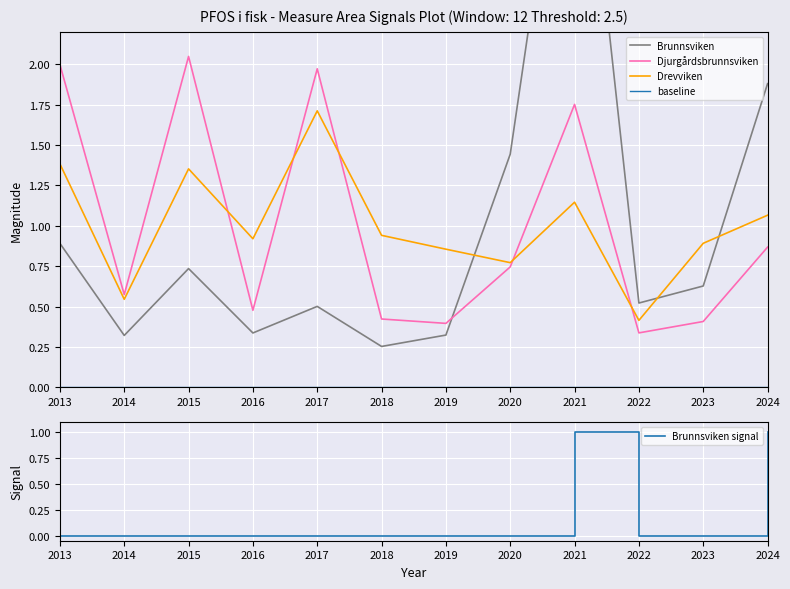

At how many categories does at least one series exceed 1?

6